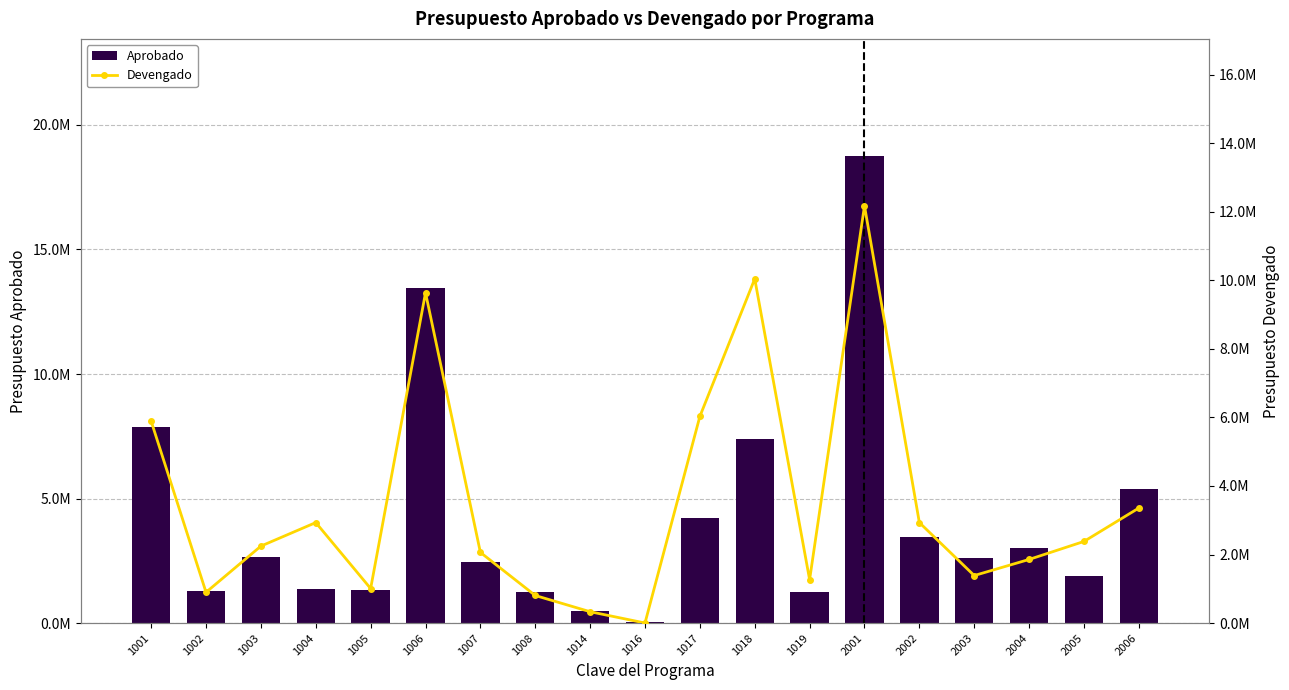

Is the value of Devengado at 1001 greater than the value of Aprobado at 1005?

Yes